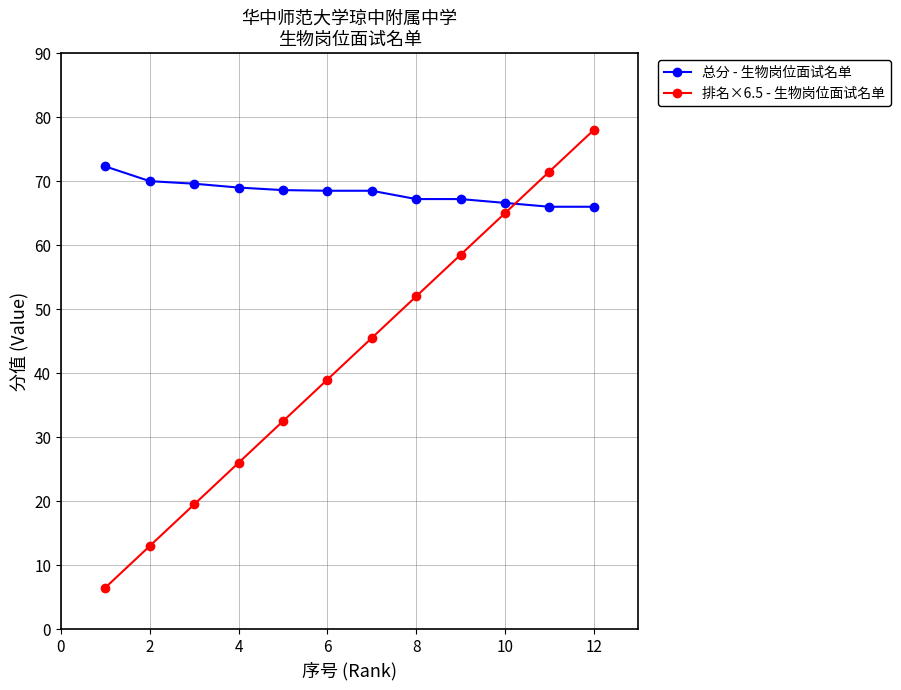

Which series has the largest range (max minus min)?

排名×6.5 - 生物岗位面试名单